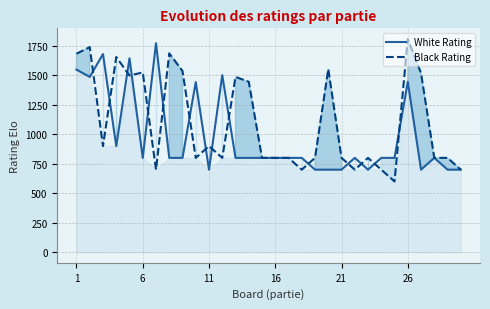

How many values in the Black Rating series exceed 800?

14